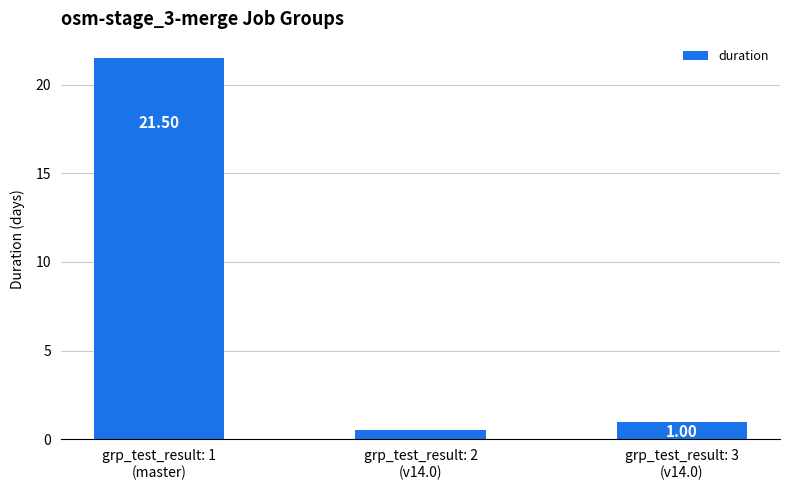

What is the difference between the maximum and minimum values?

20.9